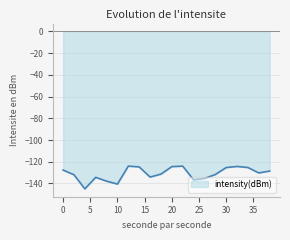

What is the difference between the second highest and second lowest values?

16.5